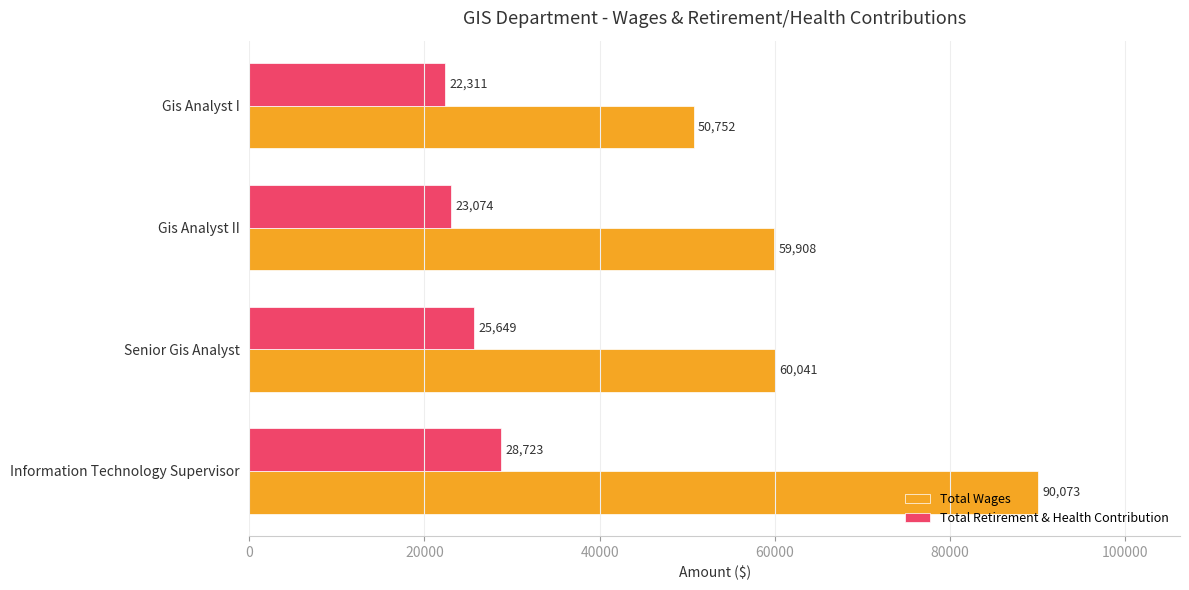

List the labels in order of Total Retirement & Health Contribution value, largest first.

Information Technology Supervisor, Senior Gis Analyst, Gis Analyst II, Gis Analyst I